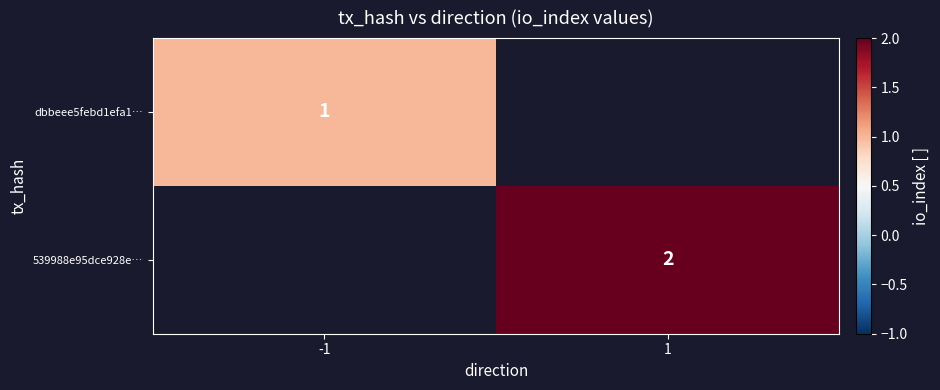

True or false: 539988e95dce928e… has a value of 2 at 1.

True